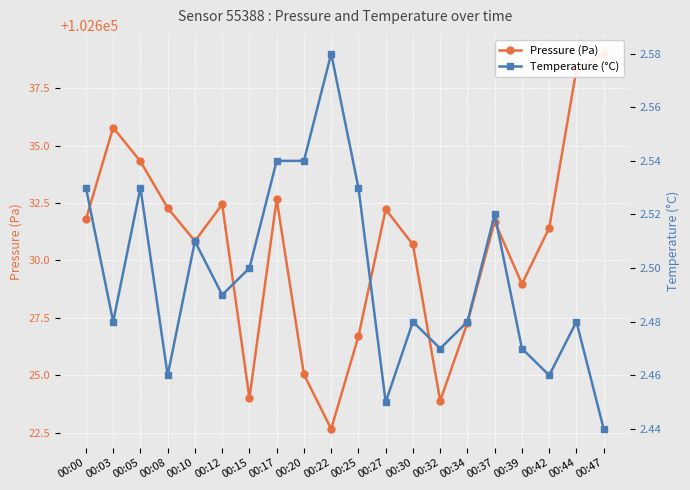

What is the difference between the maximum and minimum values in the pressure series?

16.3